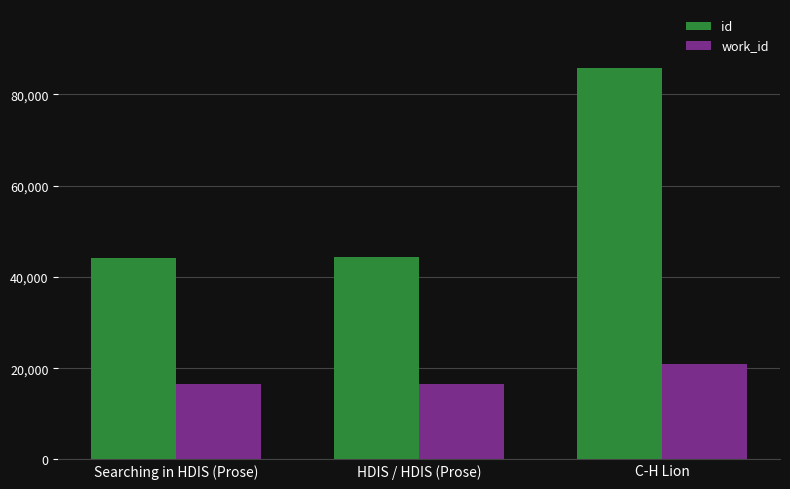

Is it true that id equals 44199 at Searching in HDIS (Prose)?

True